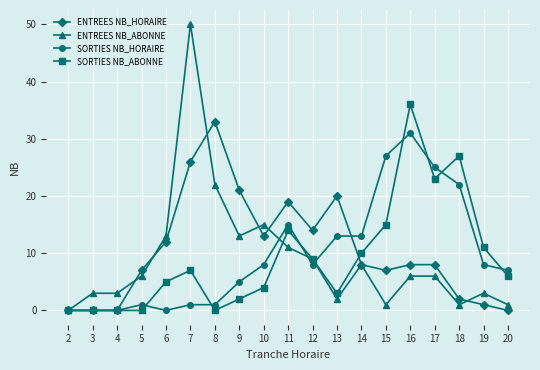

True or false: ENTREES NB_HORAIRE has more than 1 points higher than both neighbors.

True